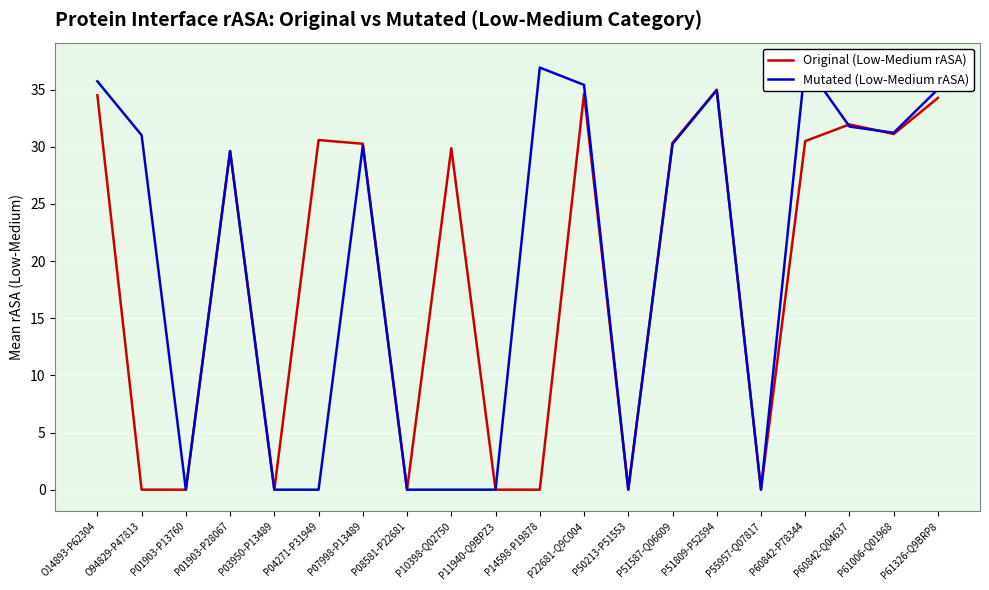

What is the spread (max minus min) of values at P10398-Q02750?

29.9